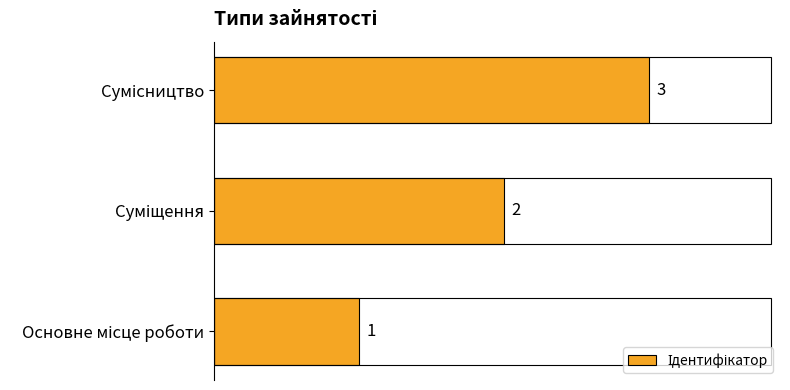

What is the maximum value shown in the chart?

3